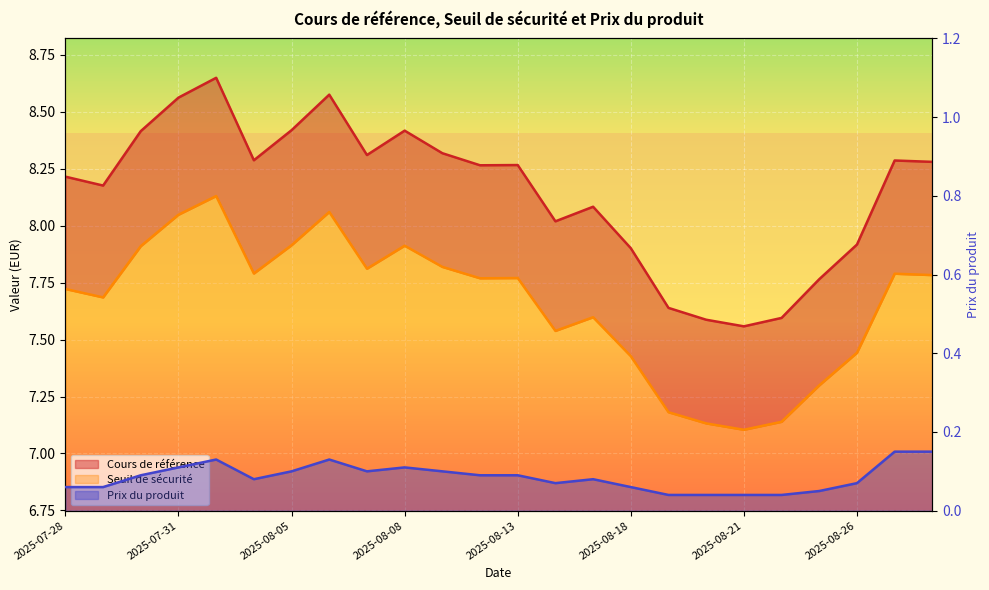

What is the total value across all series at 2025-08-27?

16.2